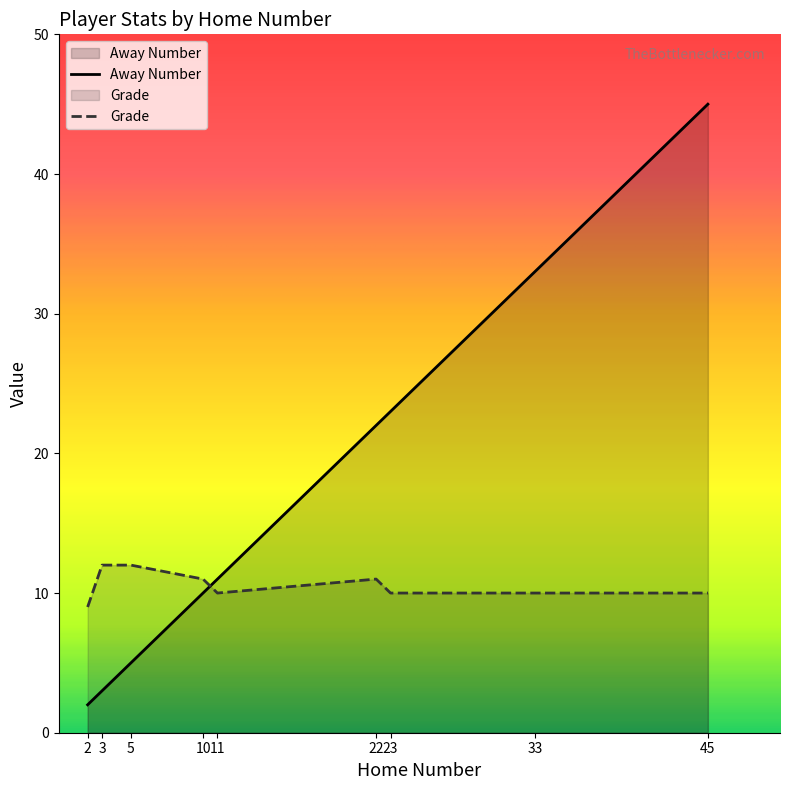

What is the spread (max minus min) of values at 45?

35